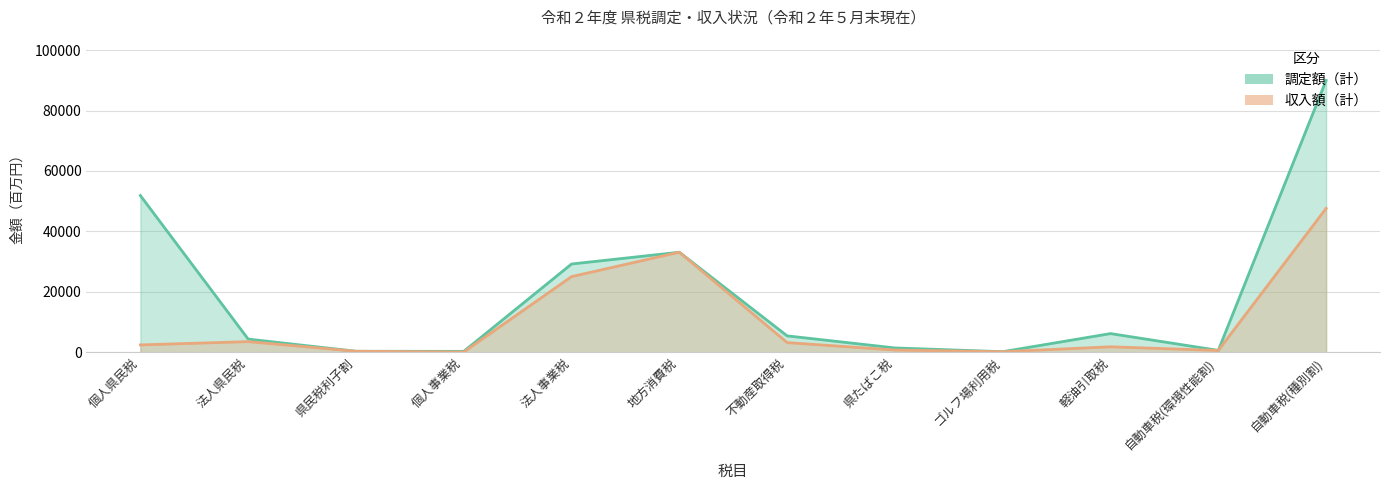

True or false: 収入額(計) has a value of 1098 at 県たばこ税.

False